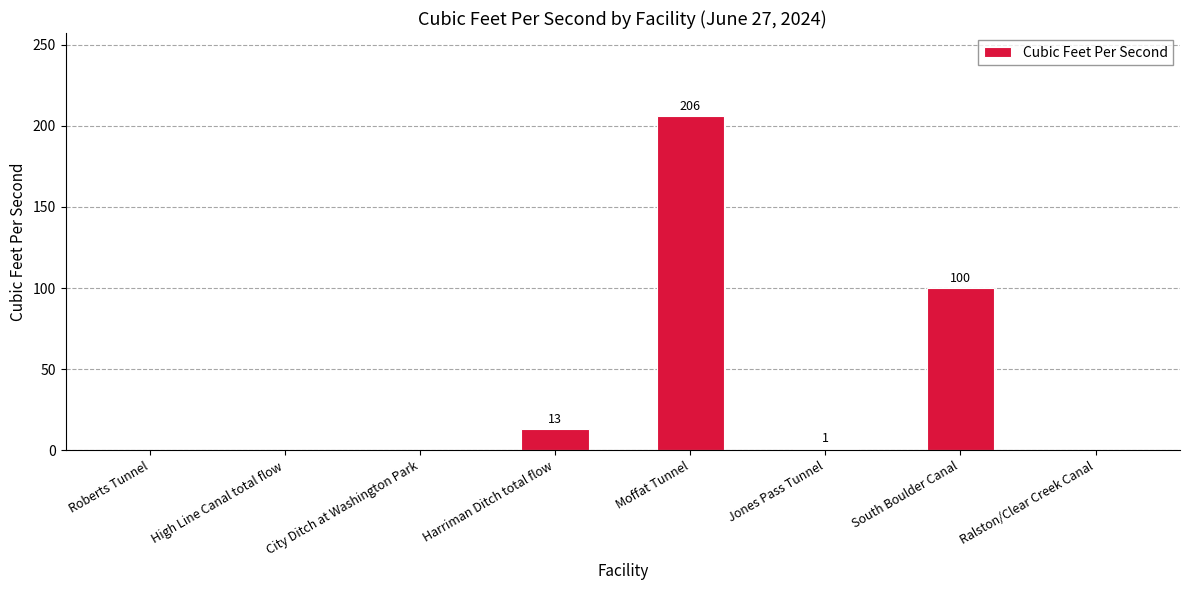

Which has a higher value, Jones Pass Tunnel or Harriman Ditch total flow?

Harriman Ditch total flow